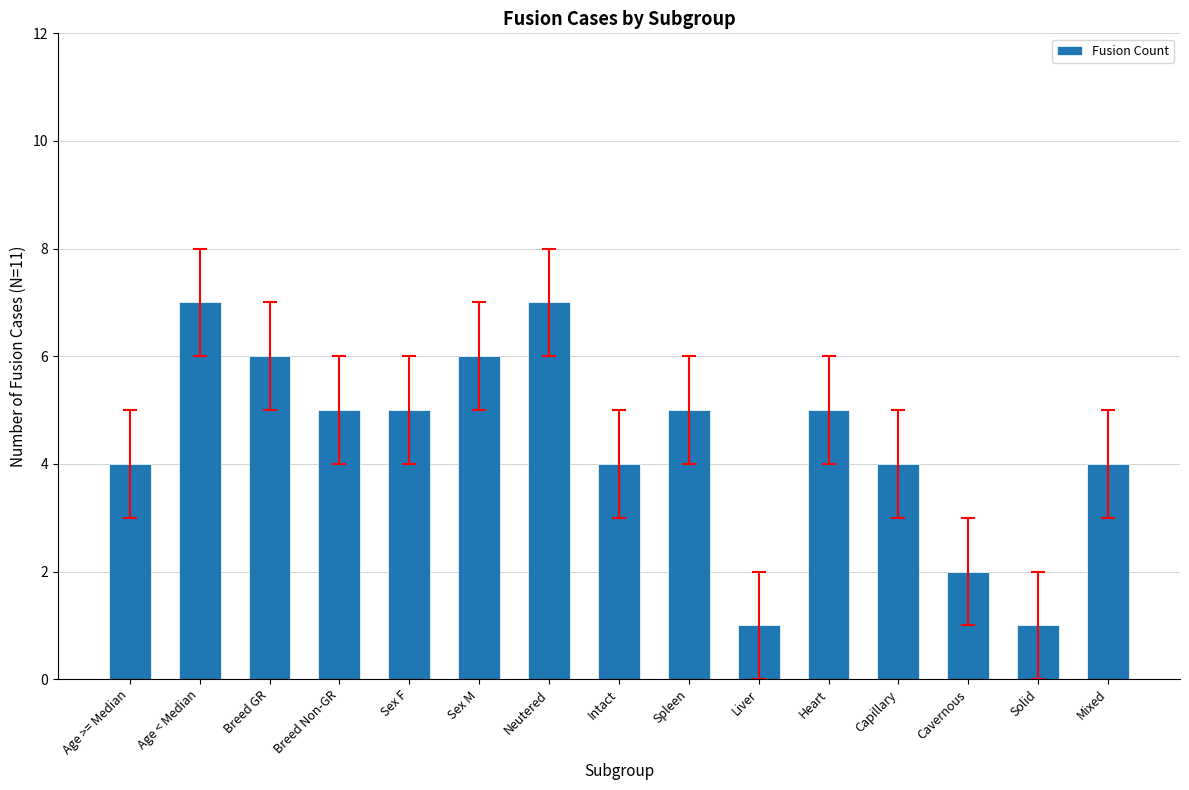

How many values are below 5?

7